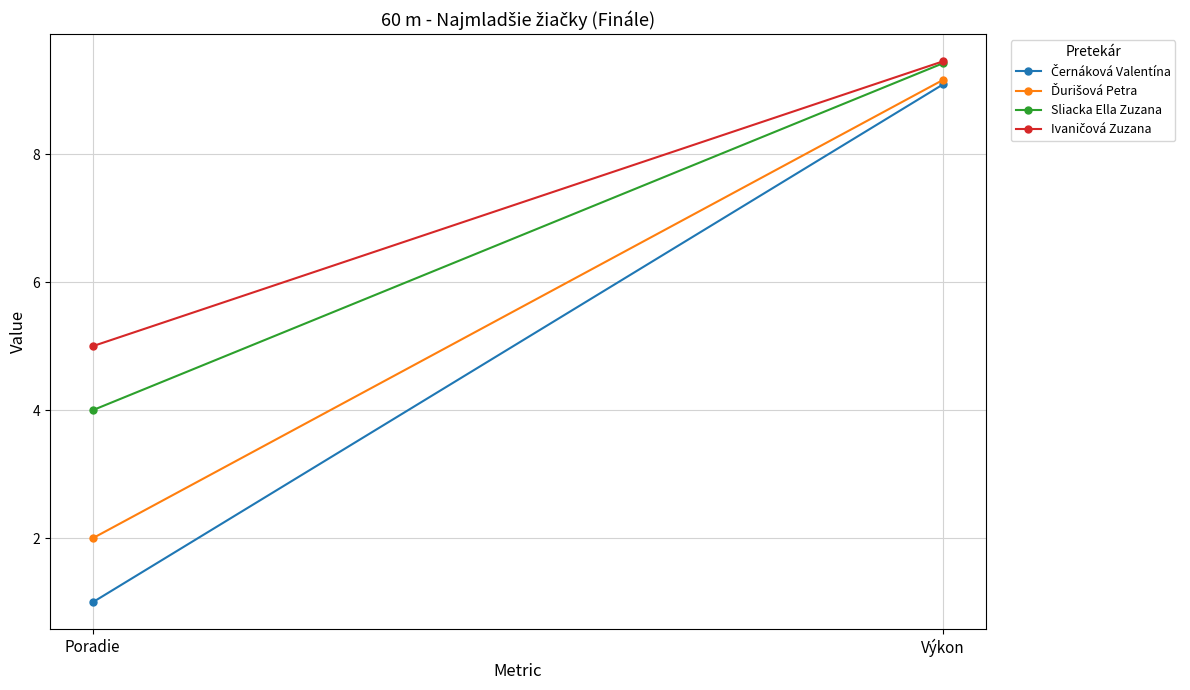

Reading left to right, list all the values displayed in this chart.

Černáková Valentína: 1.0	9.1
Ďurišová Petra: 2.0	9.2
Sliacka Ella Zuzana: 4.0	9.4
Ivaničová Zuzana: 5.0	9.4